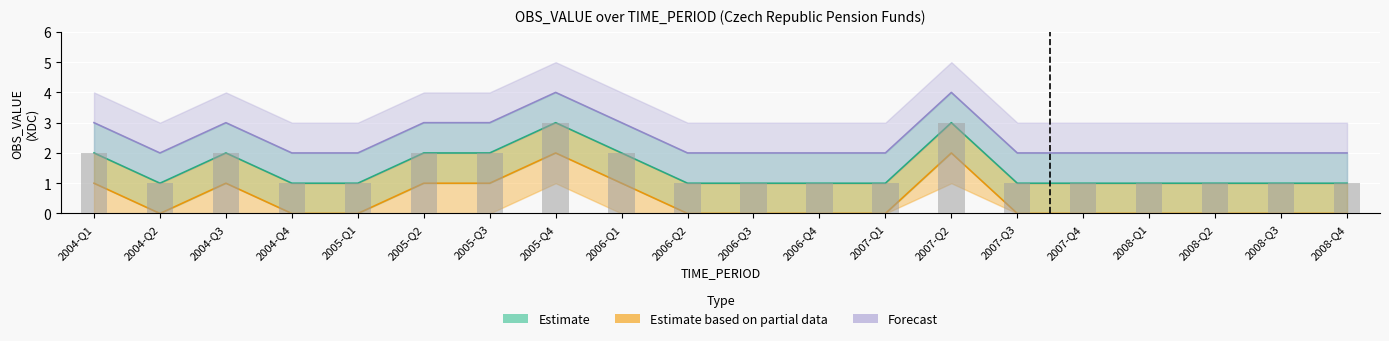

Rank the series by their average value, from highest to lowest.

Forecast, Estimate, Estimate based on partial data